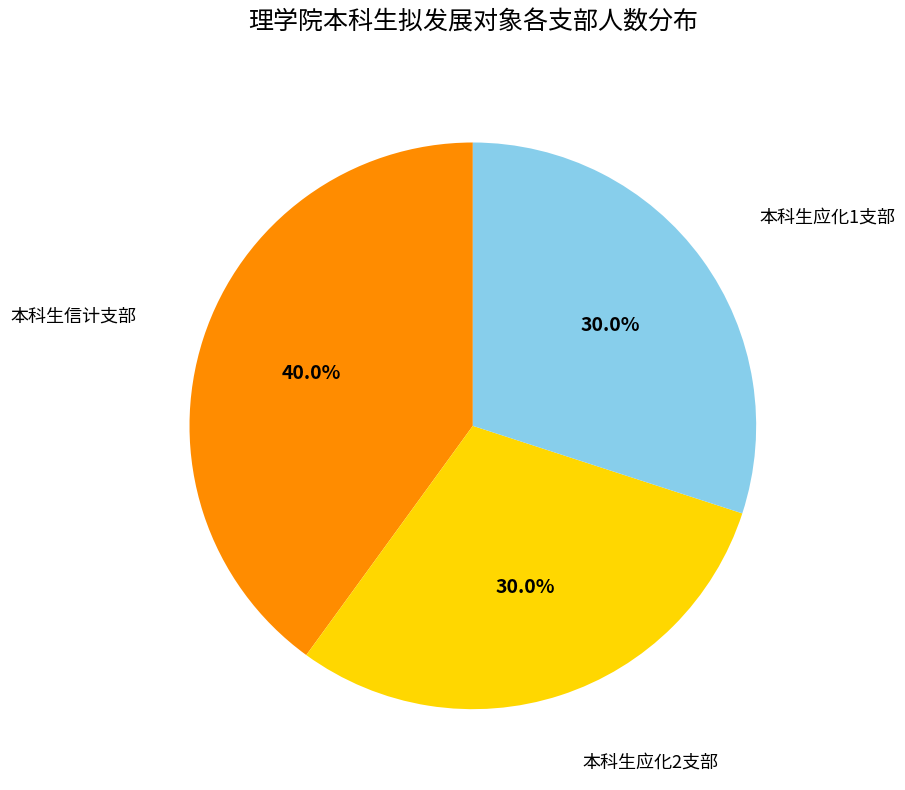

To the nearest percent, what portion does 本科生信计支部 represent?

40%